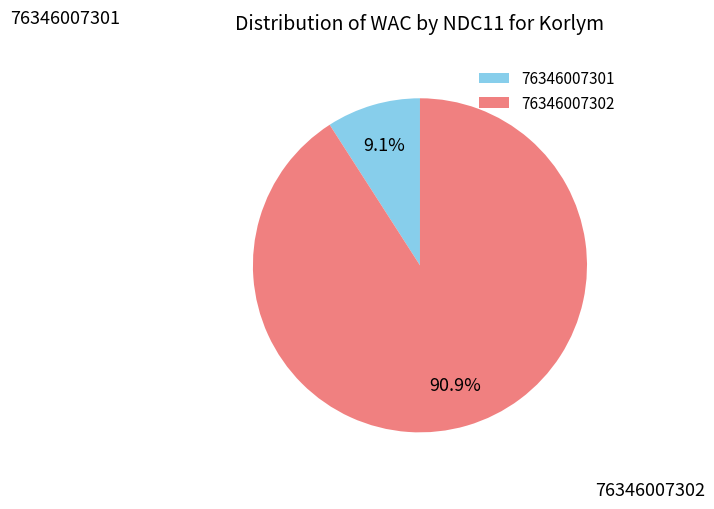

Between 76346007302 and 76346007301, which is larger?

76346007302